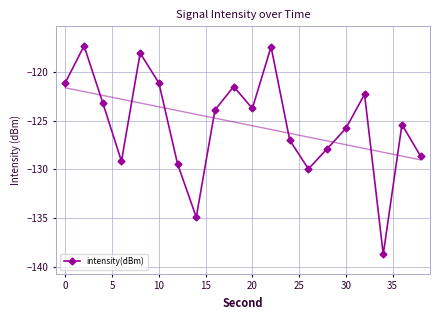

What is the minimum value shown in the chart?

-138.7